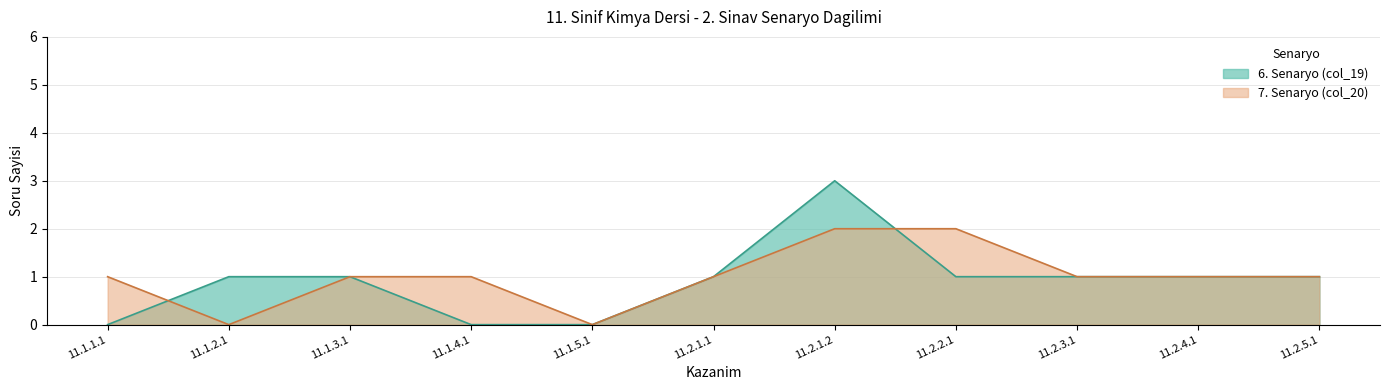

Which series has the widest spread of values?

6. Senaryo (col_19)